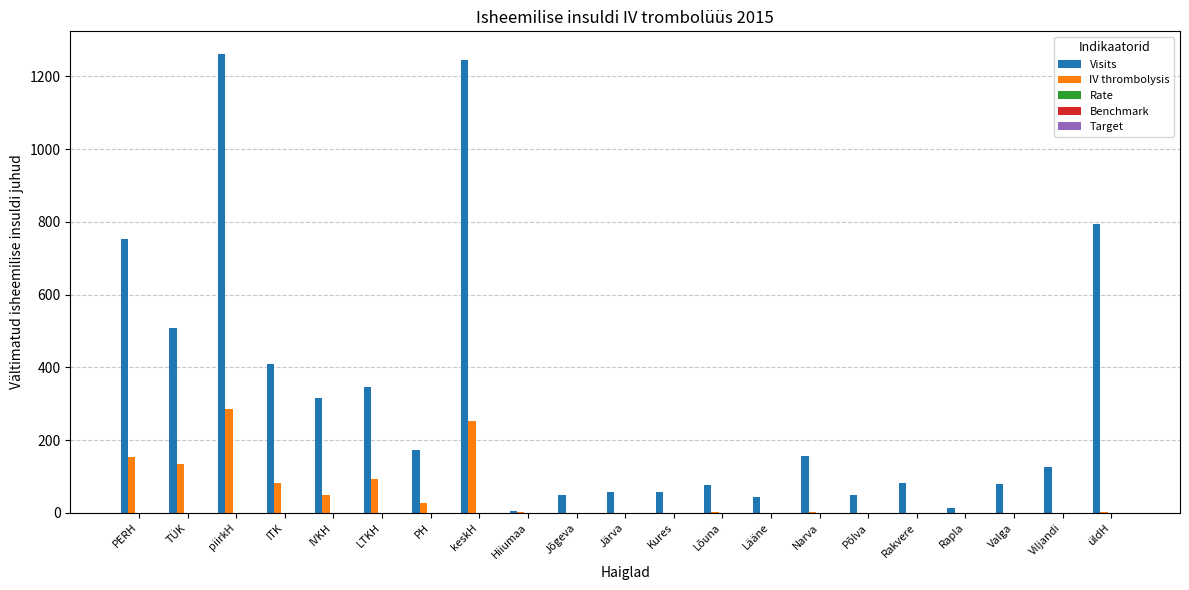

Which series has the largest total across all categories?

Visits